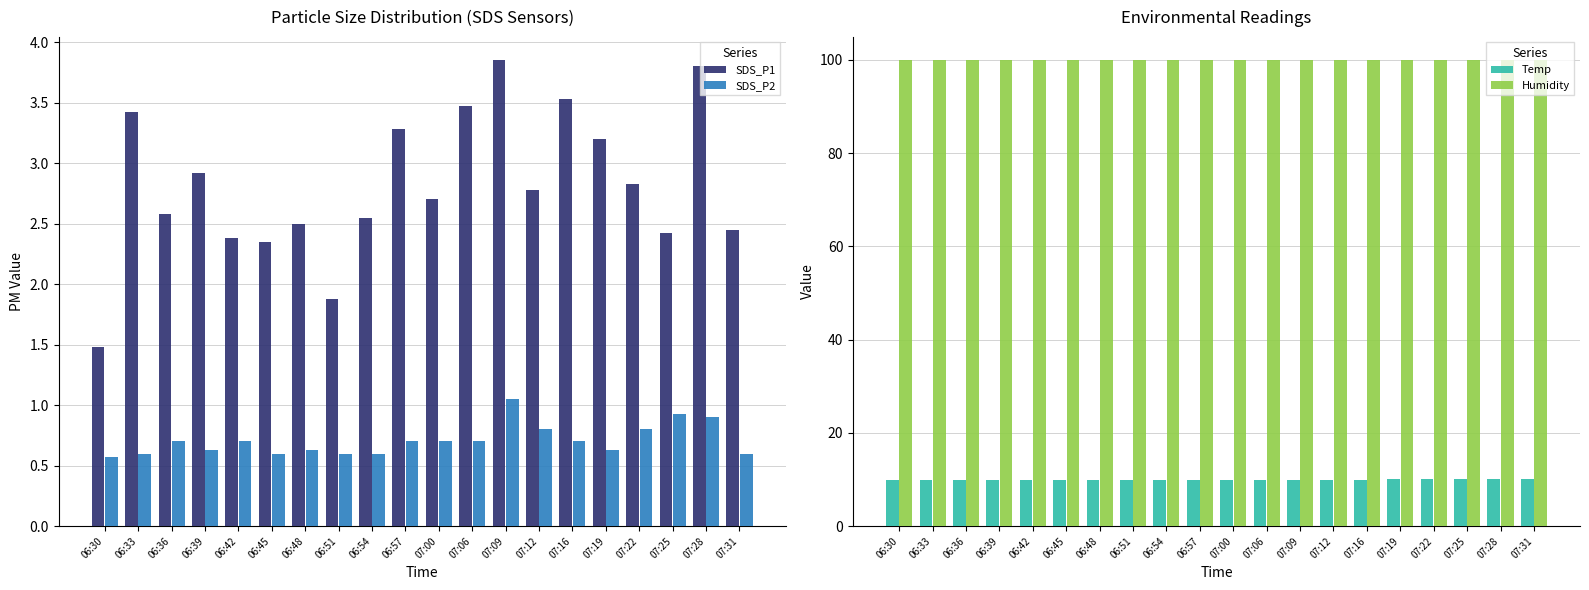

What is the value of the Humidity bar at the 5th from the left?

99.9